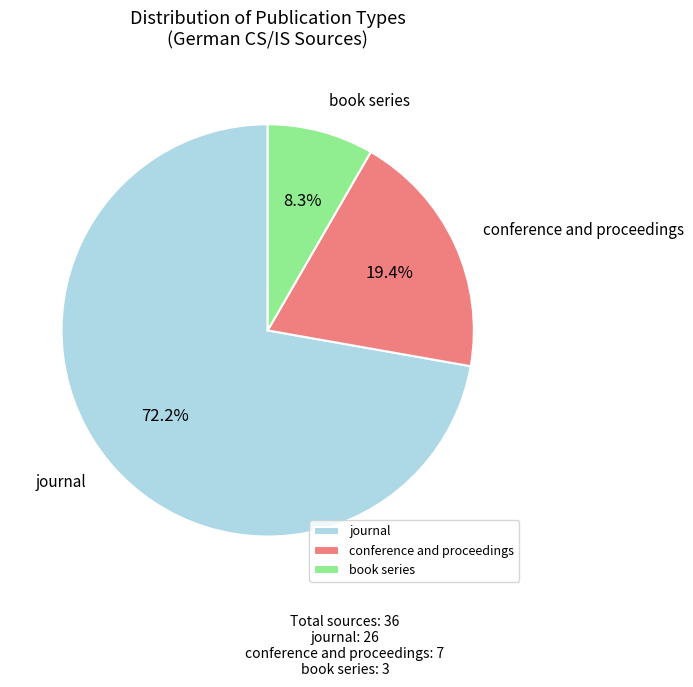

Approximately how many times larger is the value at journal compared to conference and proceedings?

3.7